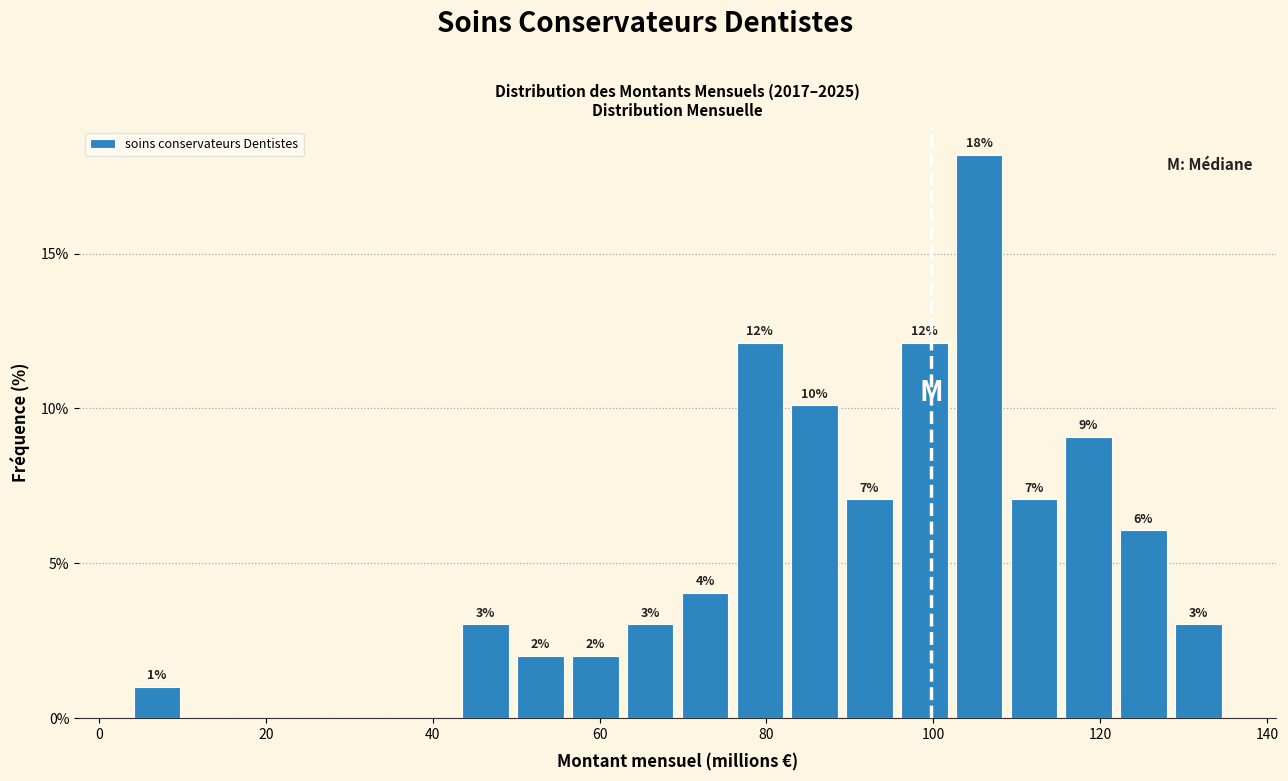

Around what value on the x-axis is the tallest bar? Give the approximate position of its centre, as read against the axis.

106